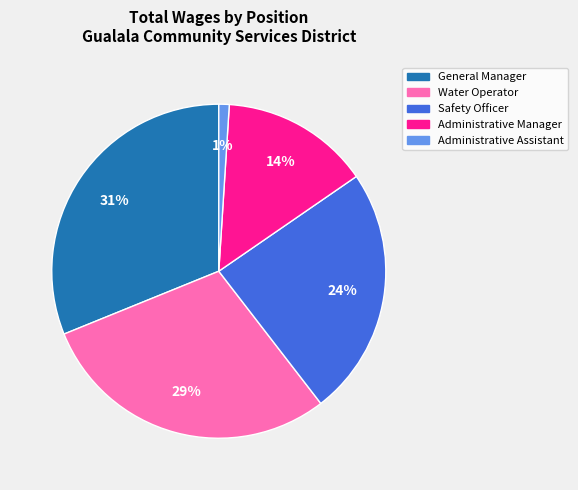

To the nearest percent, what percentage of the pie is Administrative Assistant?

1%